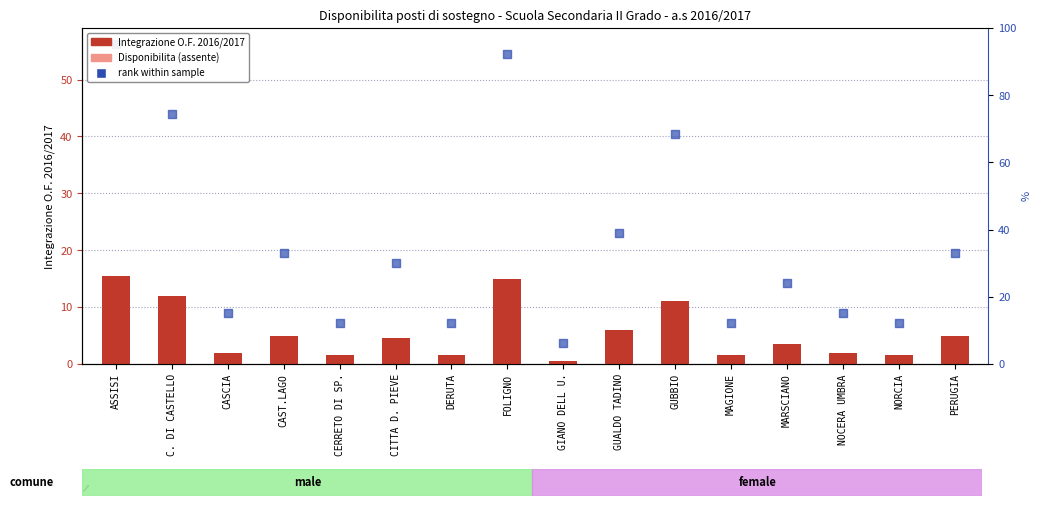

At which category is the sum across all series the highest?

ASSISI